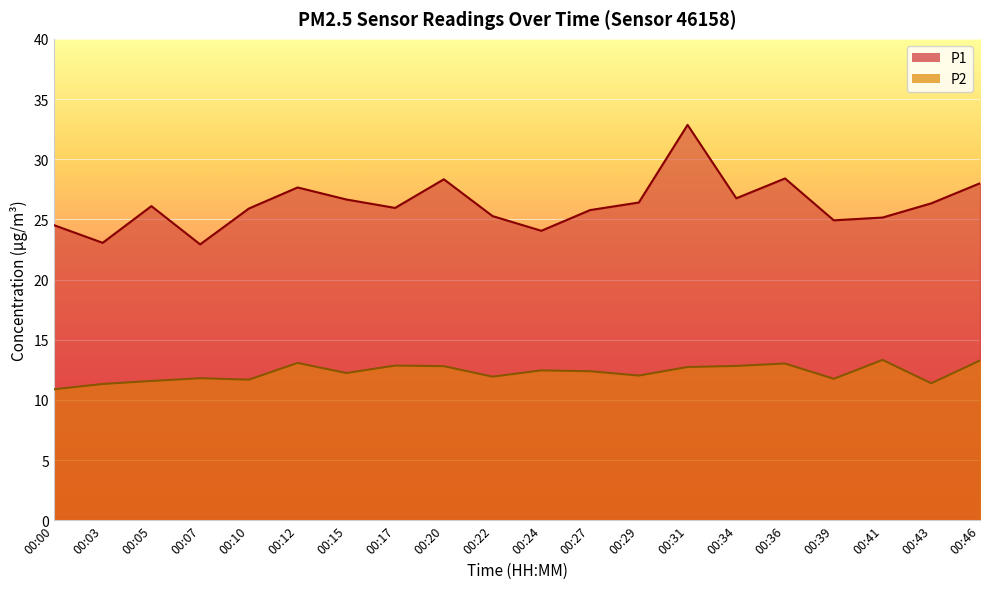

How many data points does each series have?

20